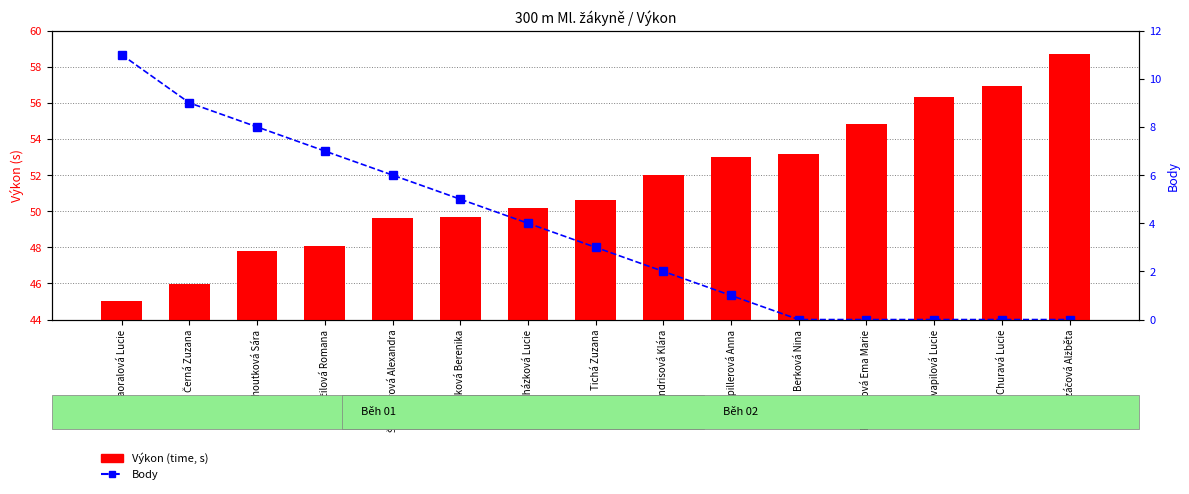

What is the label of the 4th bar from the right?

Pelikánová Ema Marie